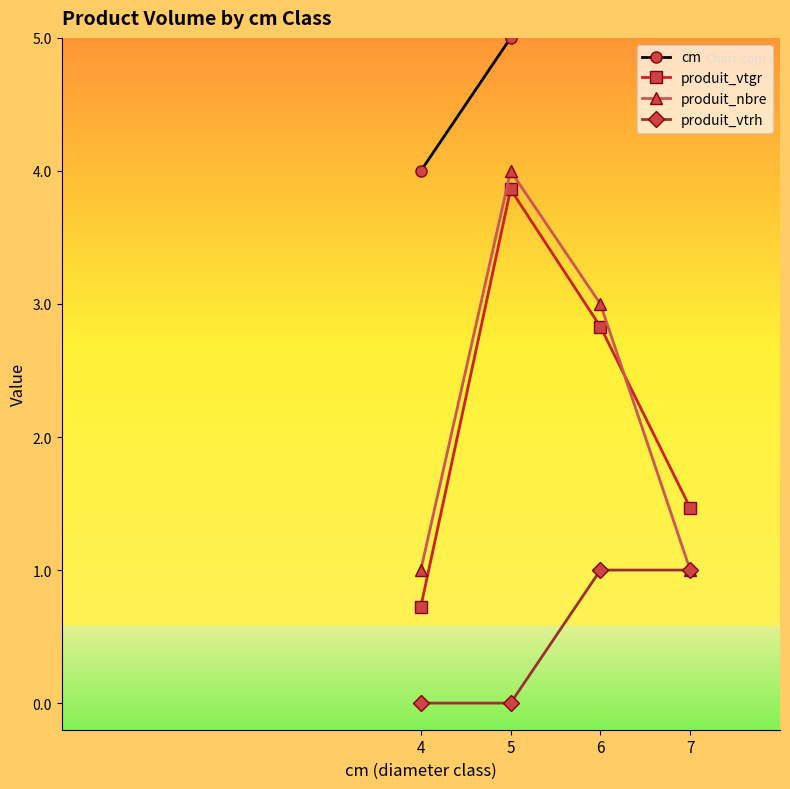

What is the total value across all series at 6?

12.8